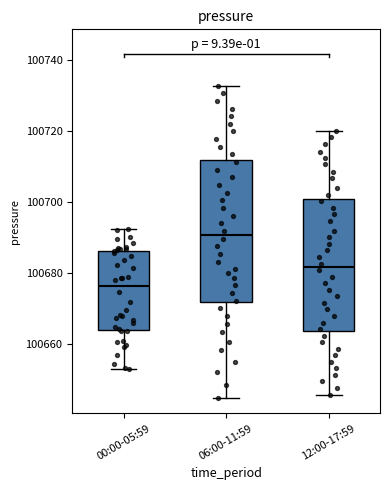

Reading left to right, read every box against the y-axis: the position of its median line, the range the box covers, and the ends of its whiskers. The values are not printed on the chart, so give them approximately, as read against the axis.

00:00-05:59: median 100676, box 100664 to 100686, whiskers 100654 to 100692
06:00-11:59: median 100690, box 100672 to 100712, whiskers 100646 to 100732
12:00-17:59: median 100682, box 100664 to 100700, whiskers 100646 to 100720